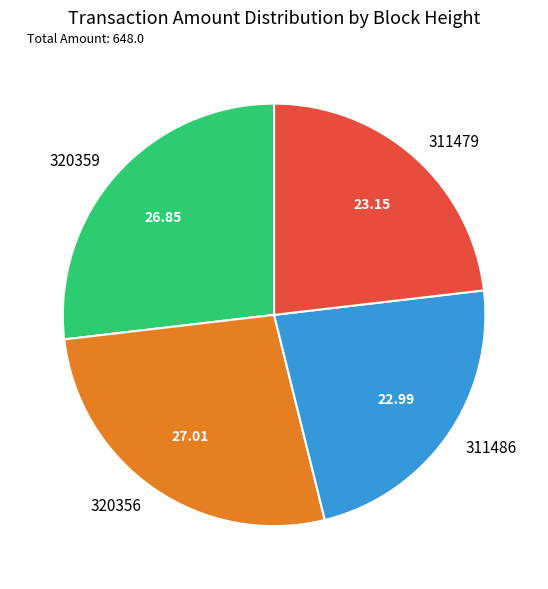

Is 311479 the majority of the pie?

No